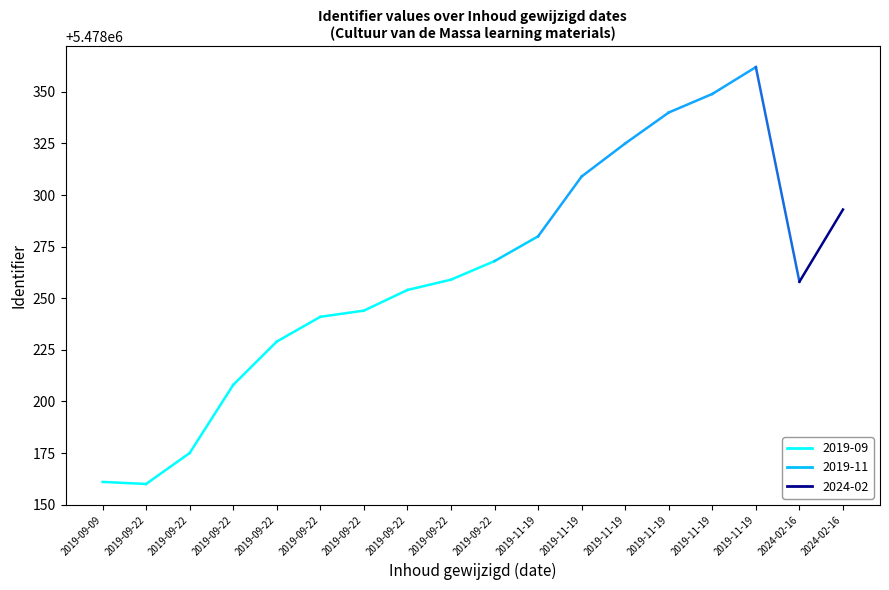

What is the difference between the second highest and second lowest values?

188